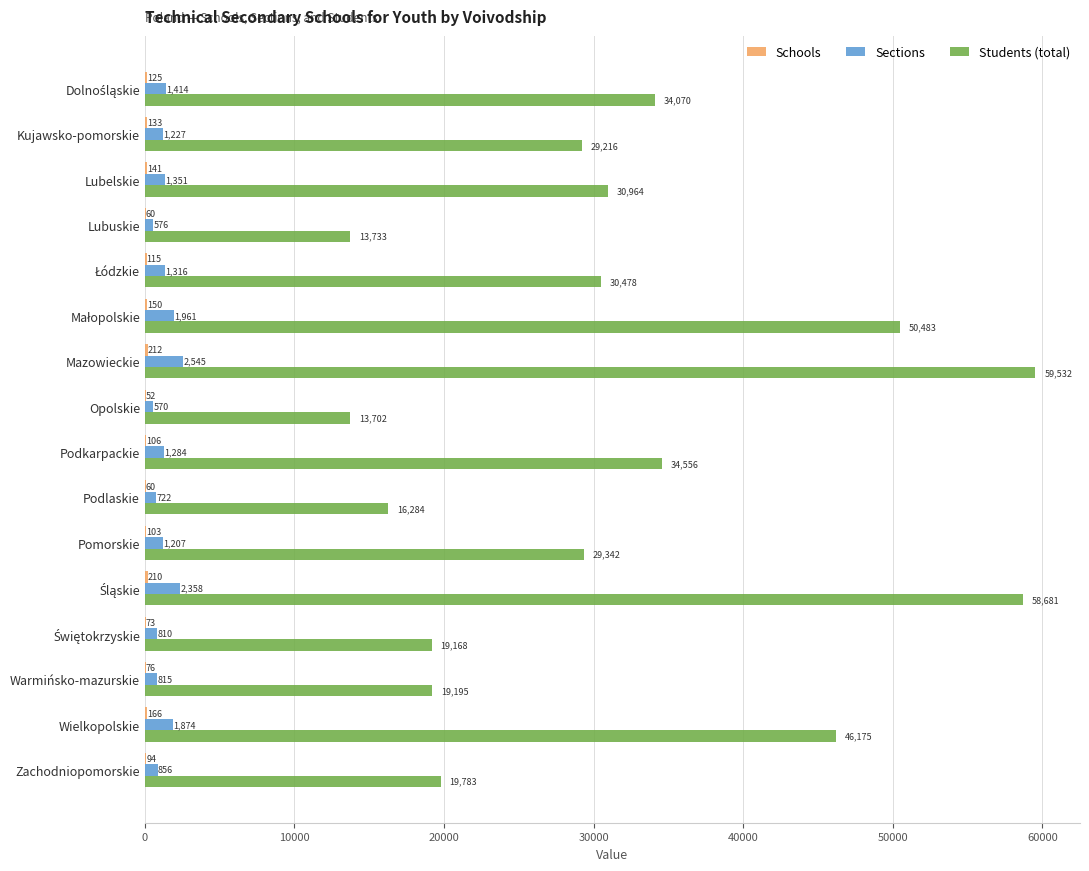

The value of Students (total) at Podlaskie is 16284. True or false?

True